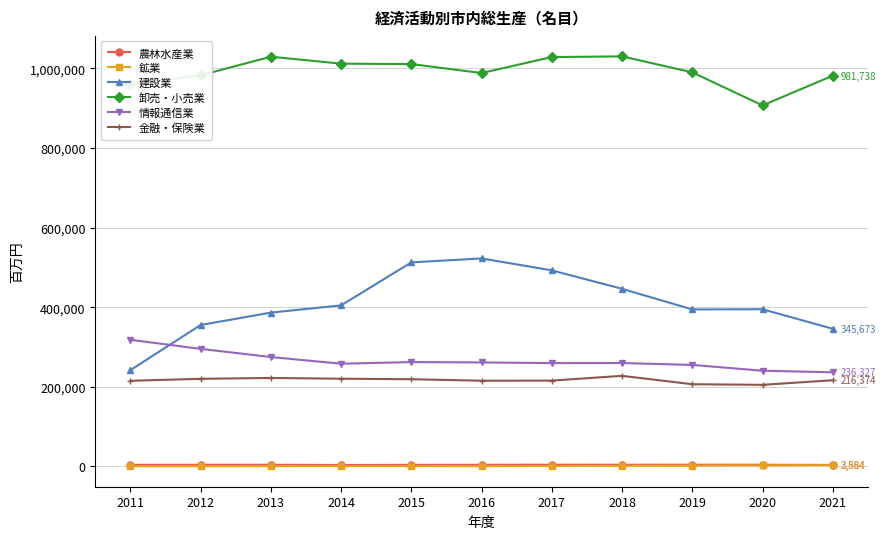

What is the lowest value of the 情報通信業 series?

236327